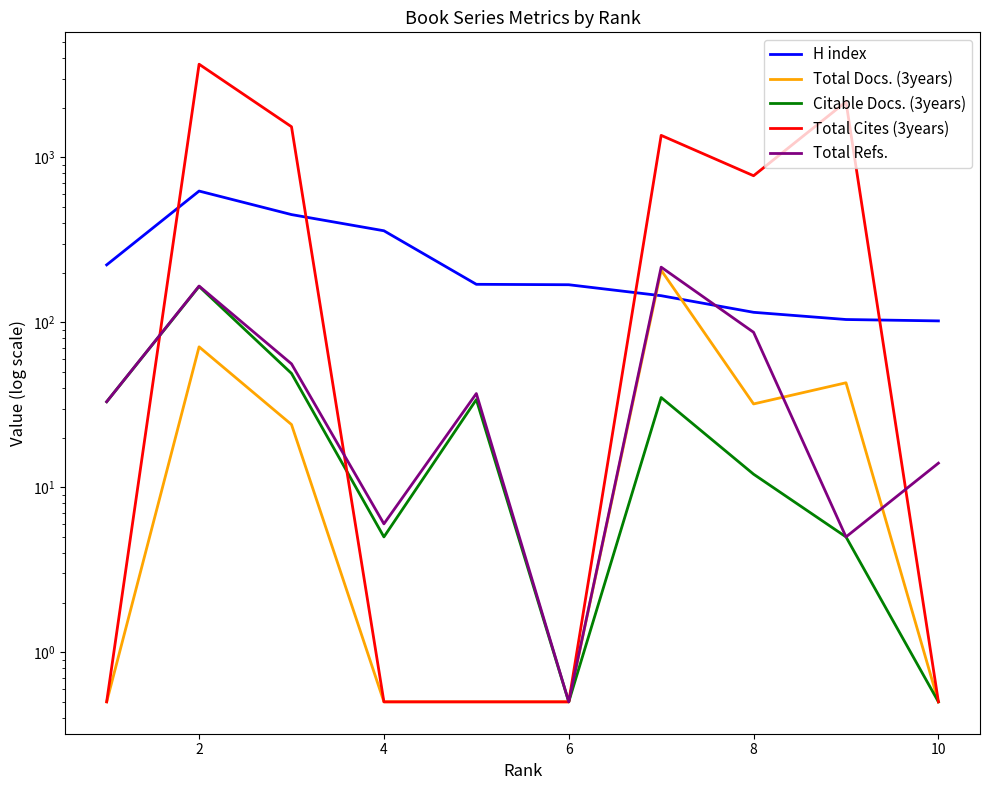

What is the value of the Total Docs. (3years) point at the 5th from the left?

0.5